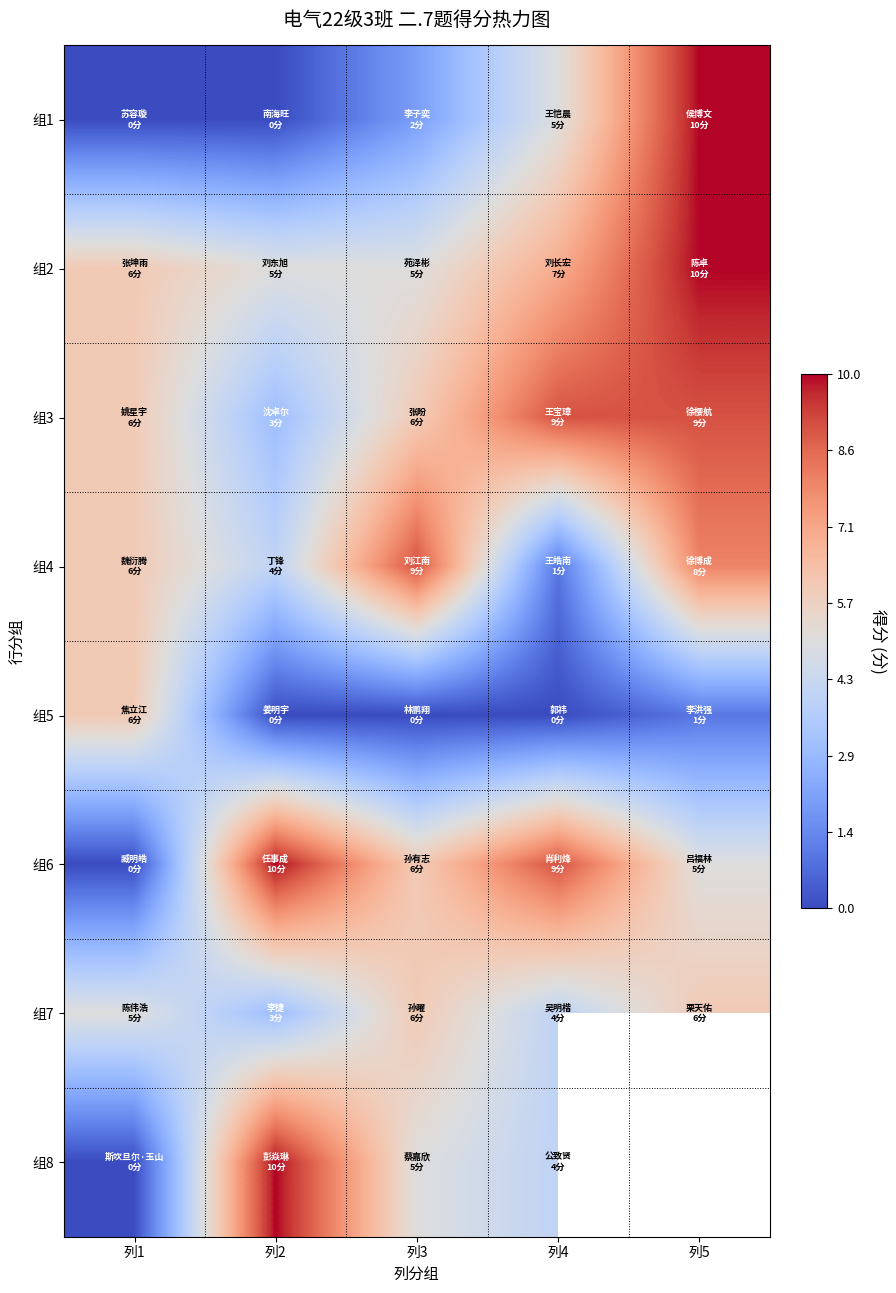

Rank the series at 列4 from highest to lowest value.

组3, 组6, 组2, 组1, 组7, 组8, 组4, 组5